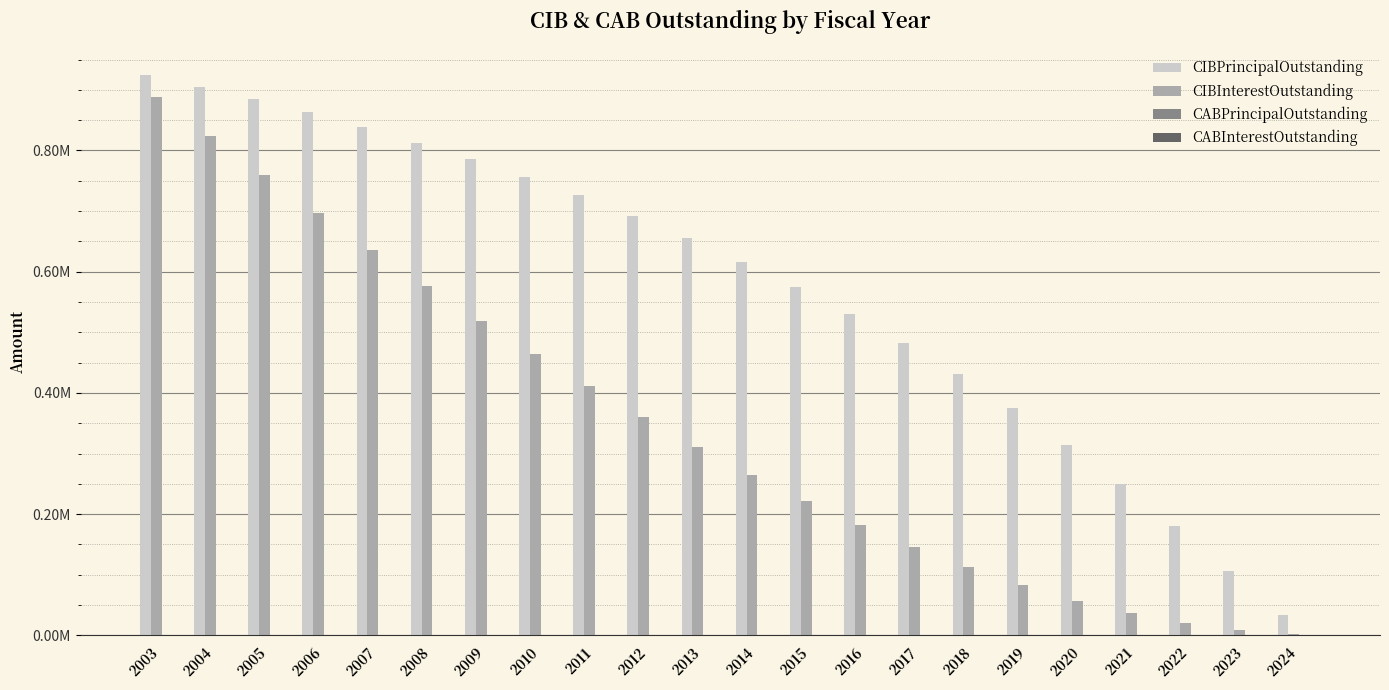

What is the total value across all series at 2004?

1728332.1